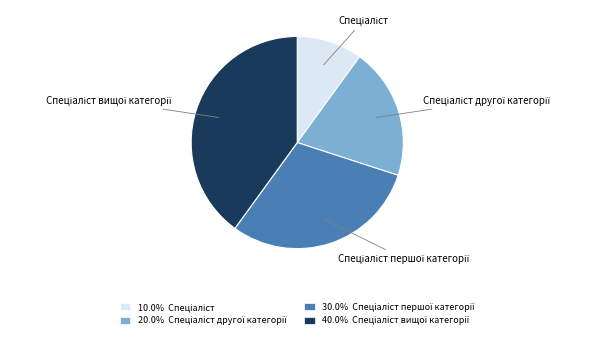

Is there a majority slice in this chart?

No